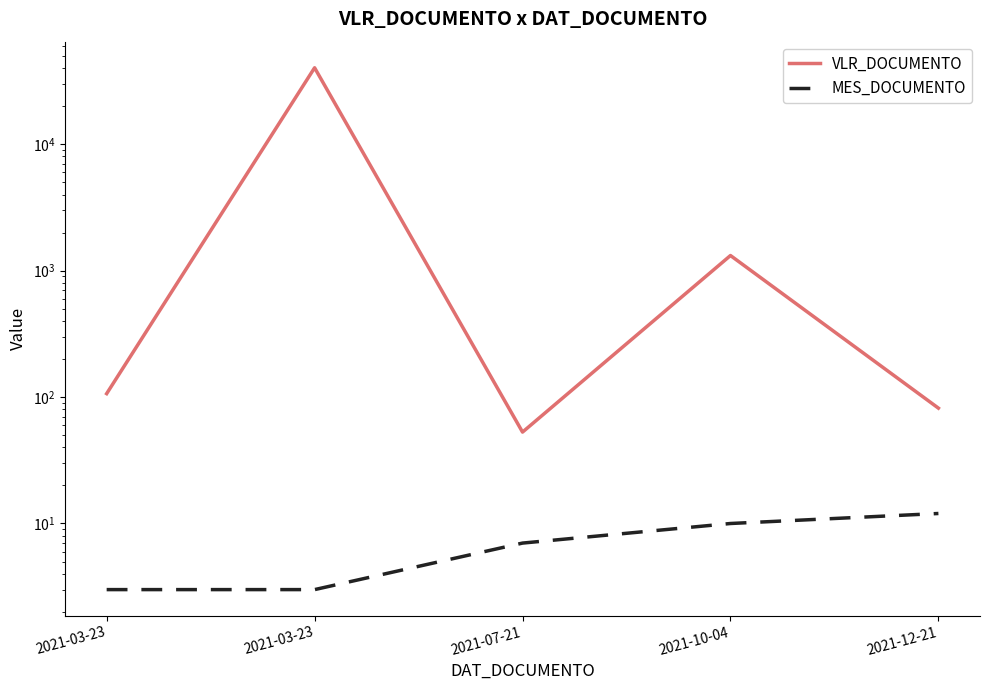

Which label corresponds to the largest value in the chart?

2021-03-23